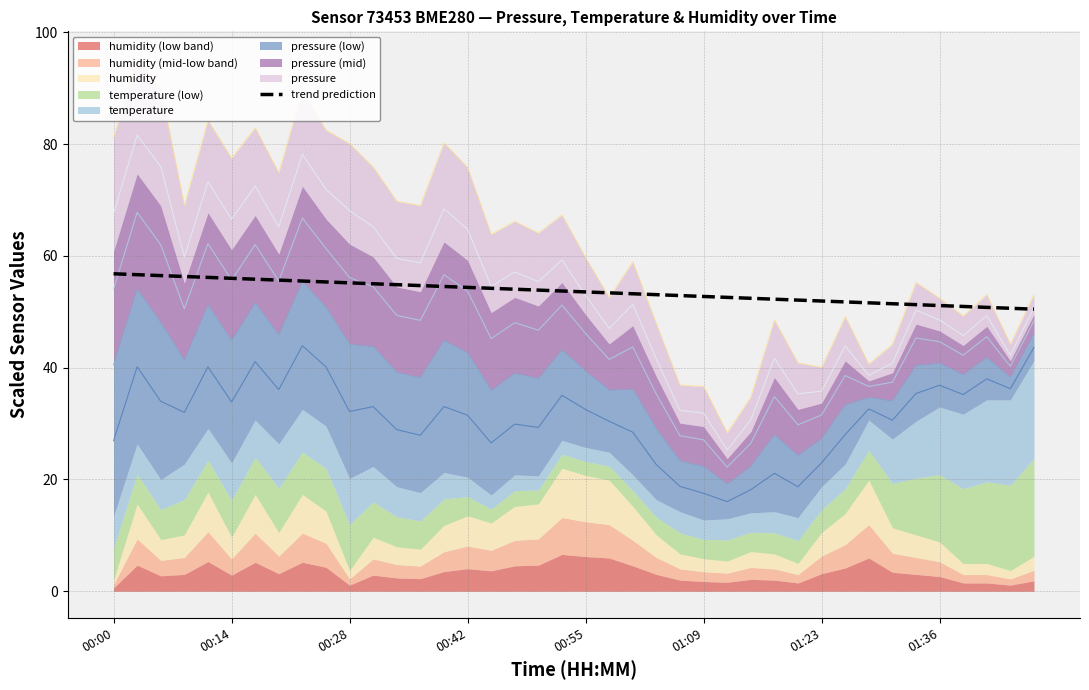

What is the difference between the maximum and second lowest values?

6.2